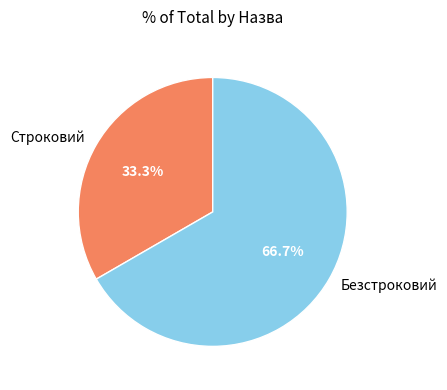

Which category accounts for the majority?

Безстроковий